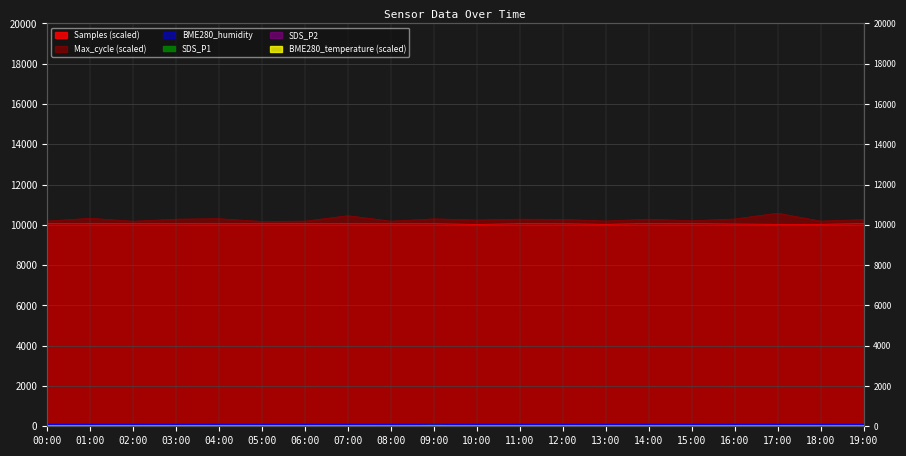

At which category does Samples reach its first local peak?

03:00